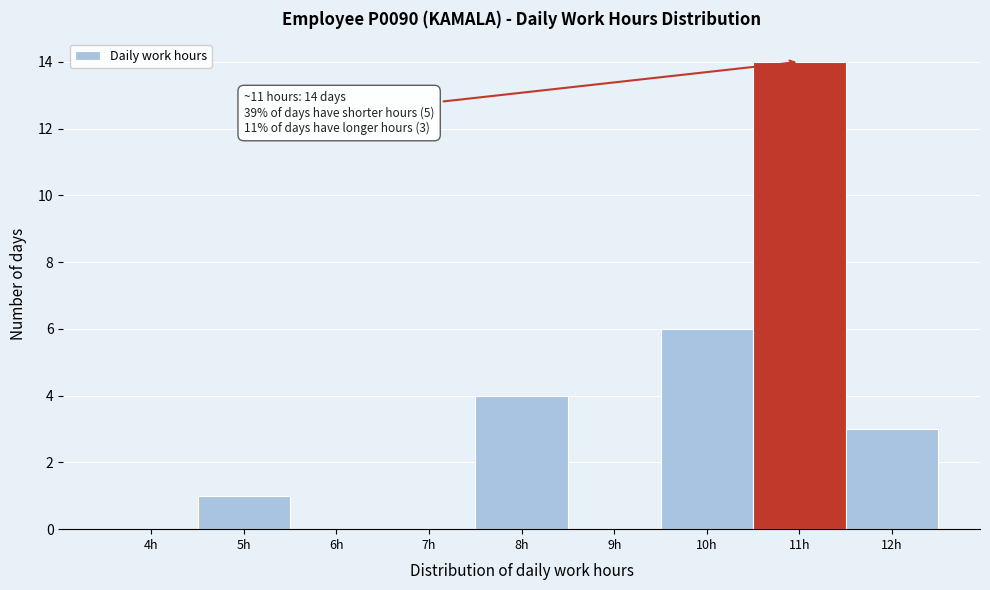

Reading right to left, list all the values displayed in this chart.

12h=3	11h=14	10h=6	9h=0	8h=4	7h=0	6h=0	5h=1	4h=0